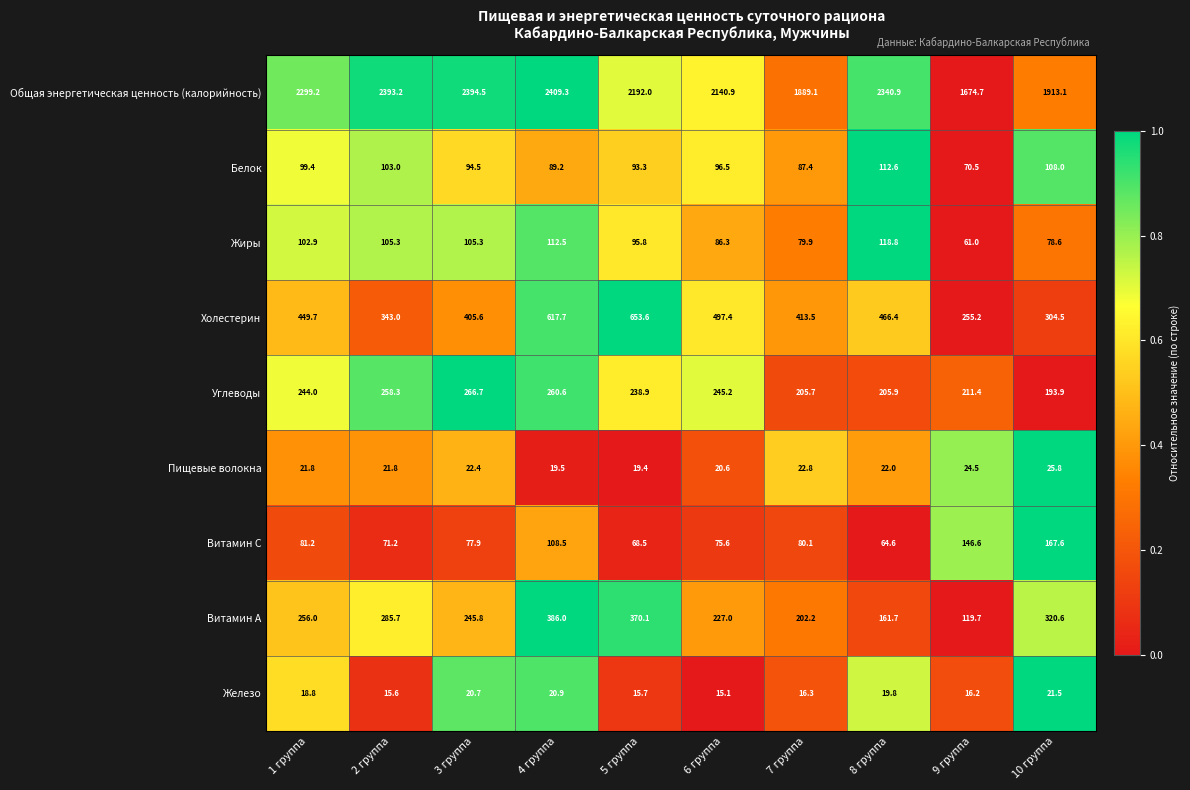

Rank the series at 2 группа from lowest to highest value.

Железо, Пищевые волокна, Витамин С, Белок, Жиры, Углеводы, Витамин А, Холестерин, Общая энергетическая ценность (калорийность)